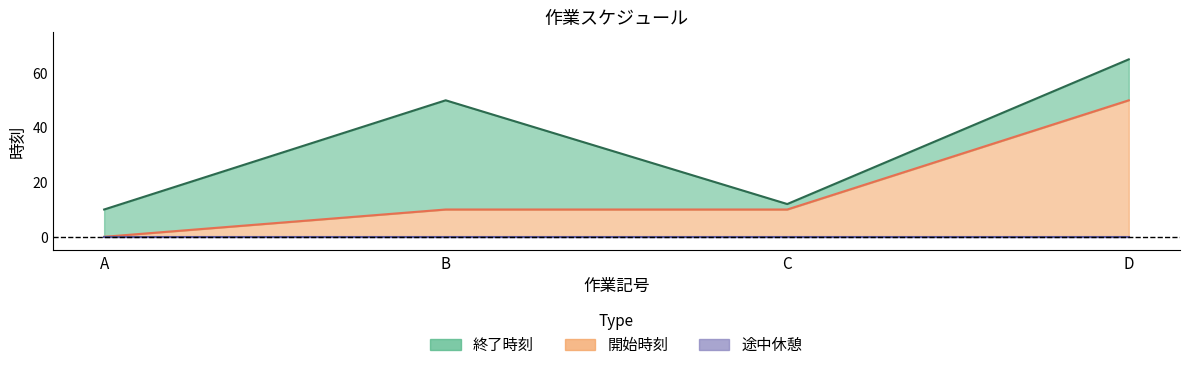

Is it true that 開始時刻 equals 50 at D?

True